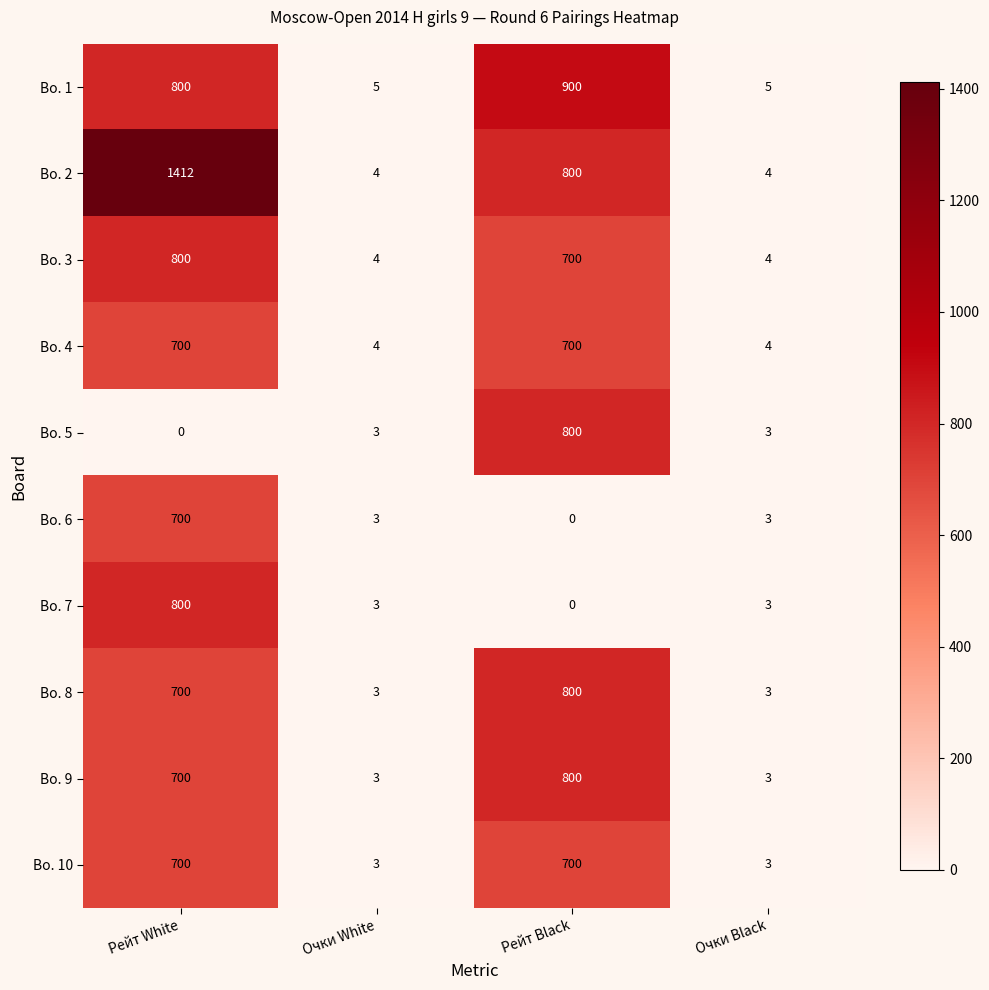

At which label is Bo. 9 closest to 401?

Рейт White